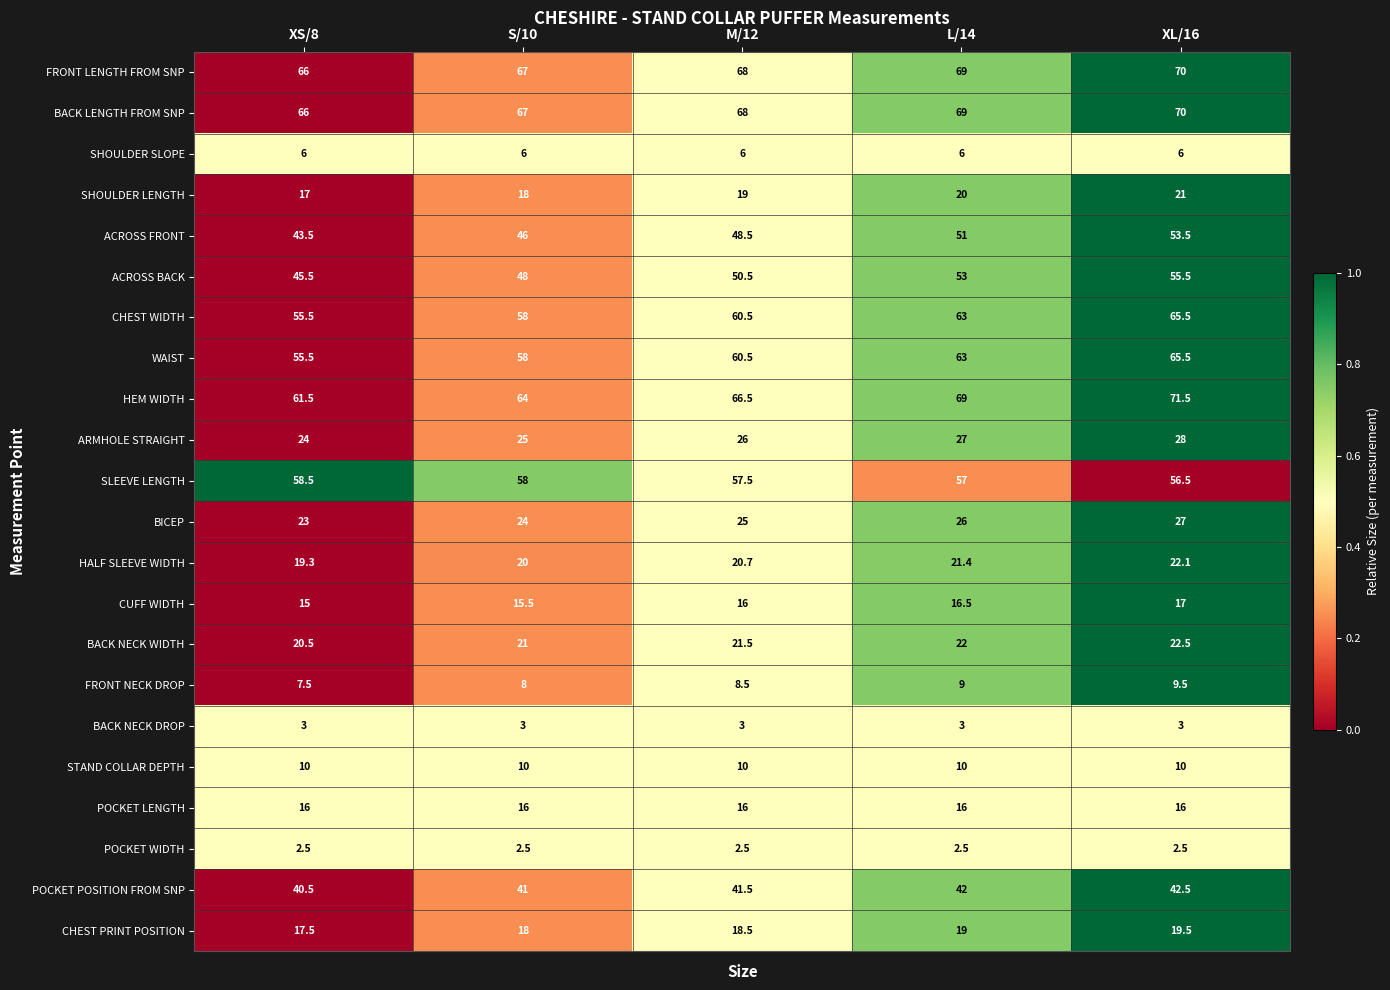

What is the difference between the highest and lowest values at L/14?

66.5